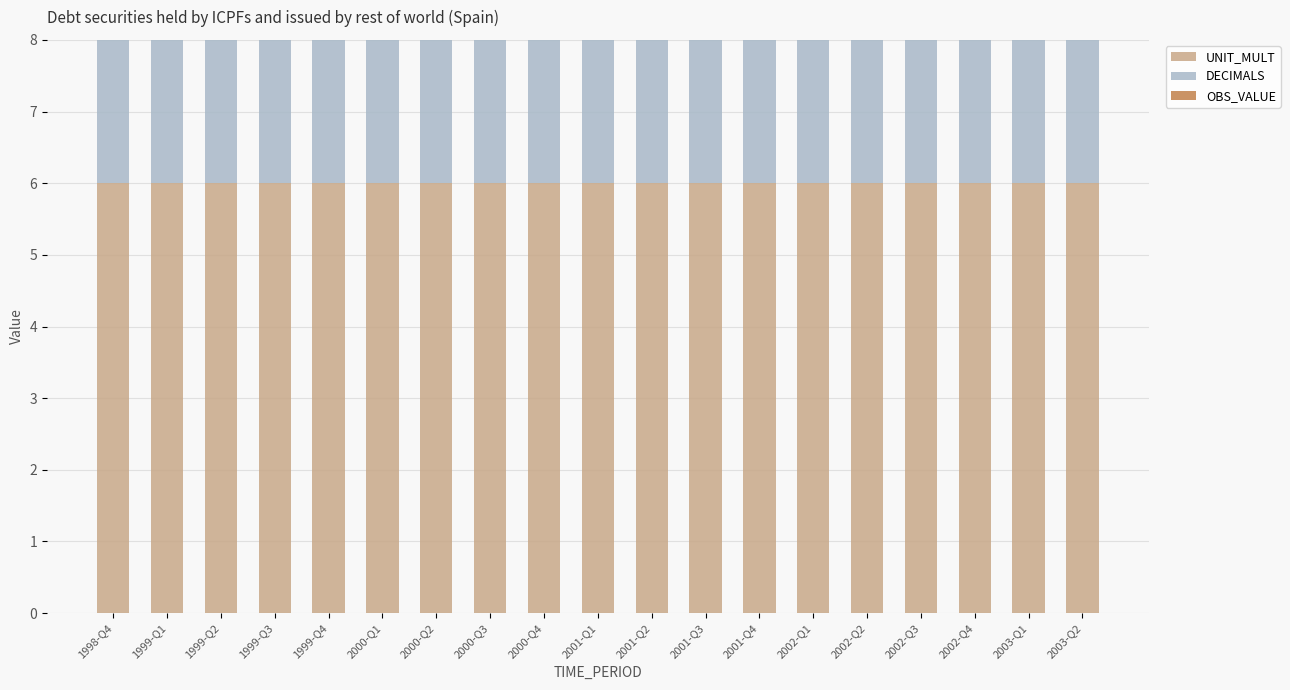

What is the total value across all series at 2000-Q4?

8